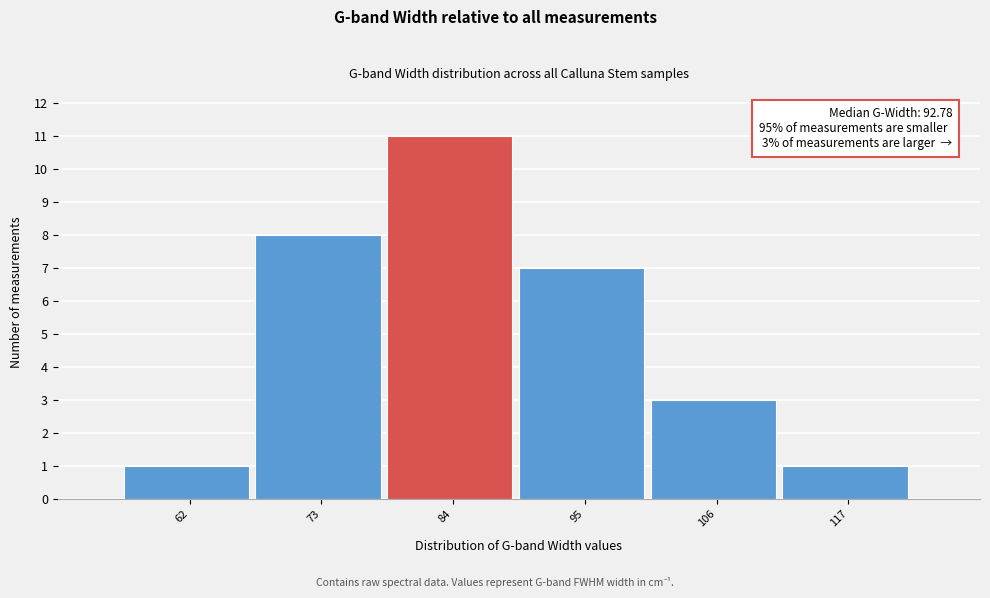

Reading left to right, extract all data points from this chart.

1	8	11	7	3	1